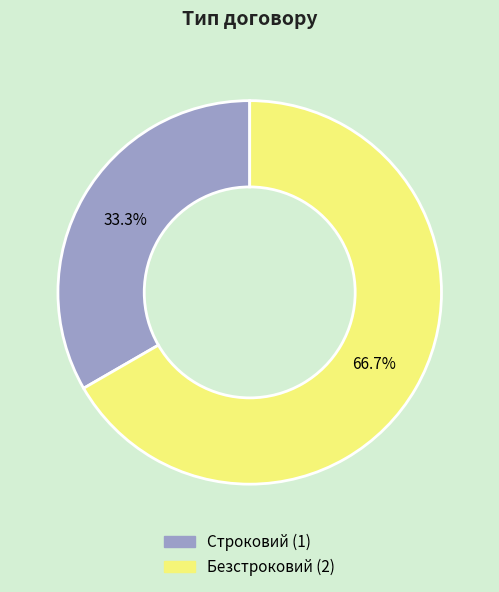

Is it true that Безстроковий is 58% of the pie?

False